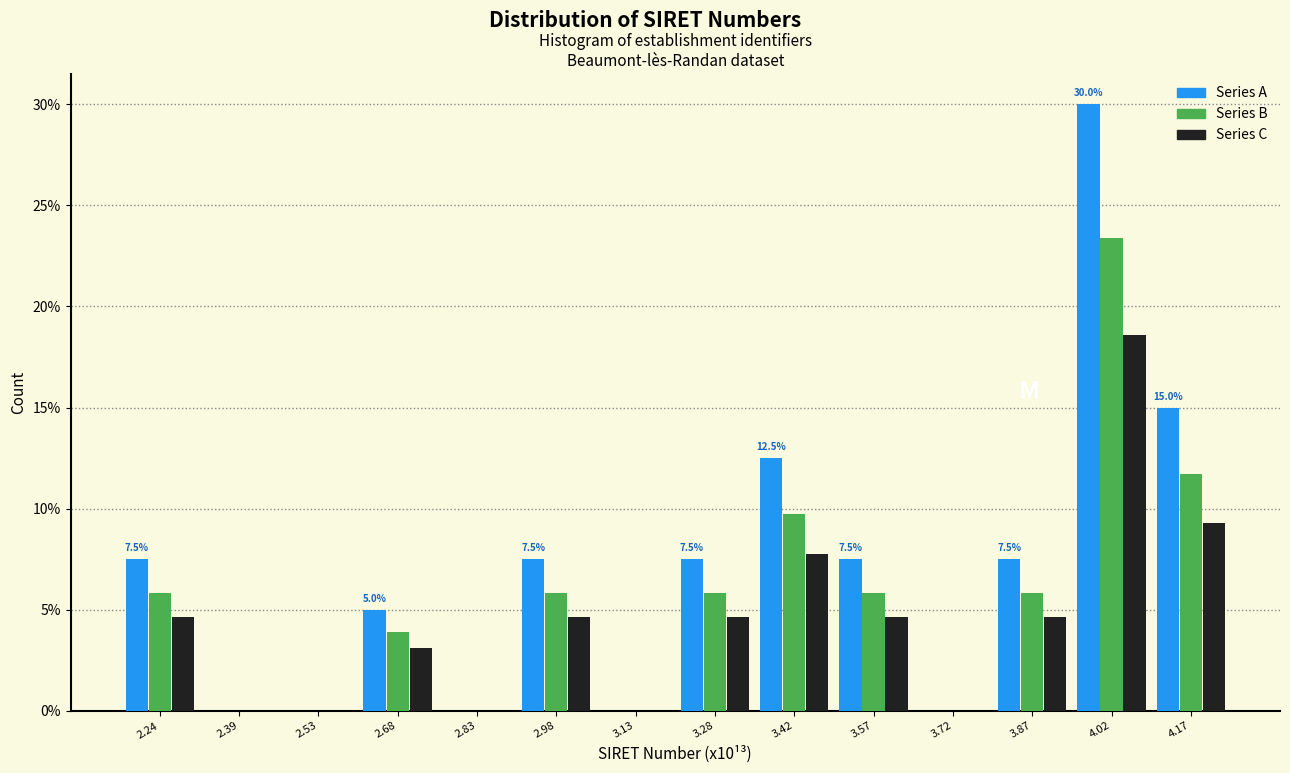

The value of Series C at 2.24 is 1.2. True or false?

False